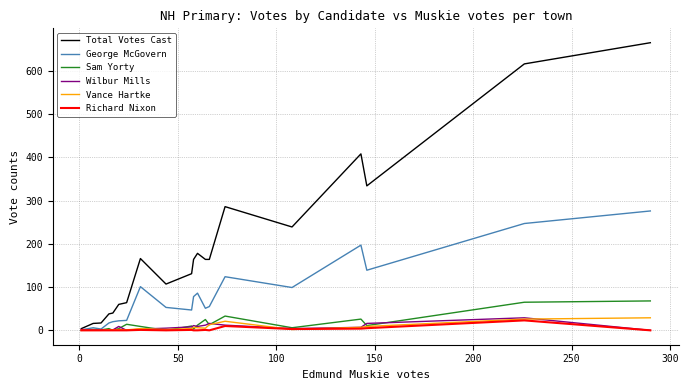

What is the average value of the Total Votes Cast series?

193